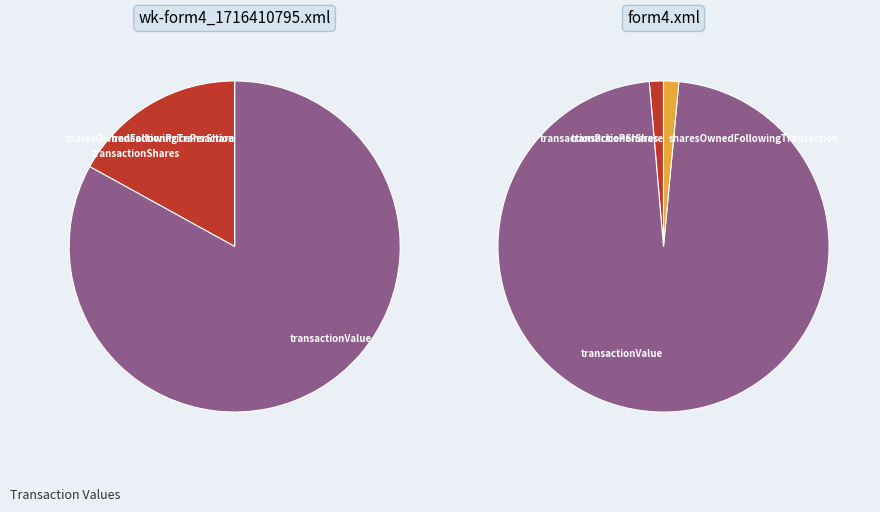

Does form4.xml represent more than half of the total?

Yes